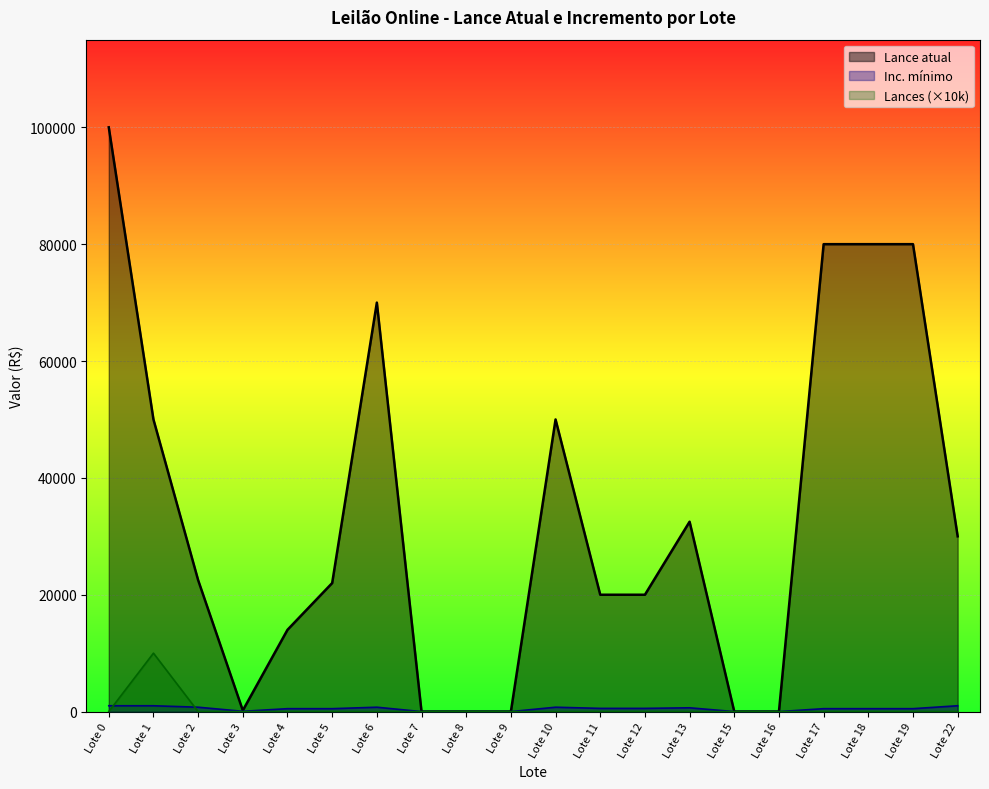

At how many categories does at least one series exceed 71337?

4